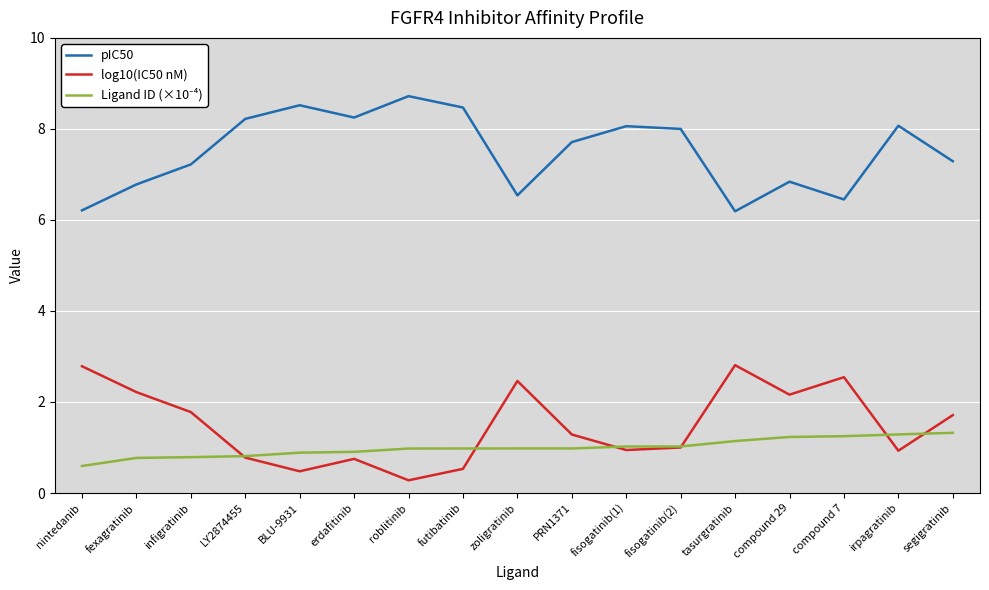

What is the difference between the highest and lowest values at zoligratinib?

5.6